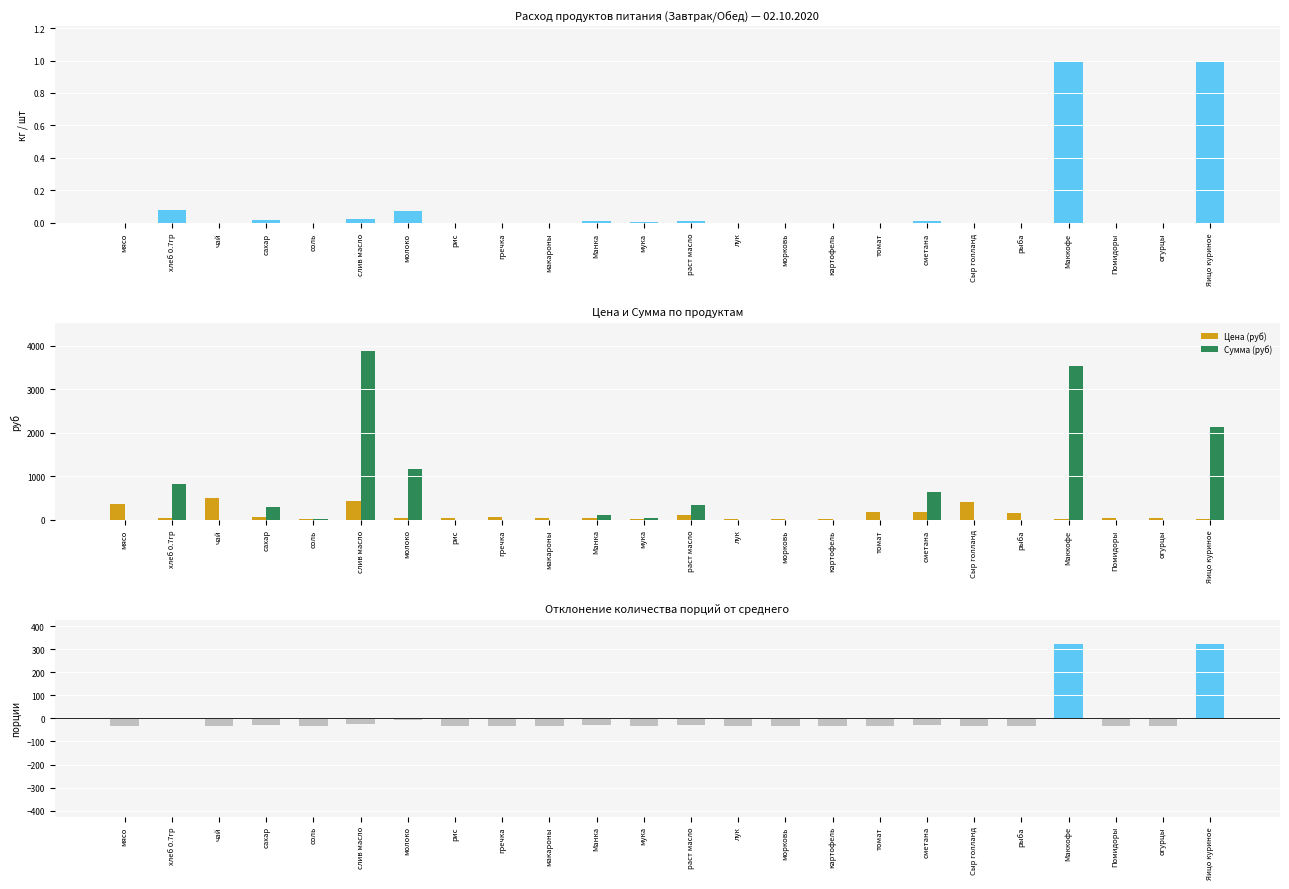

How many distinct data groups are displayed?

4